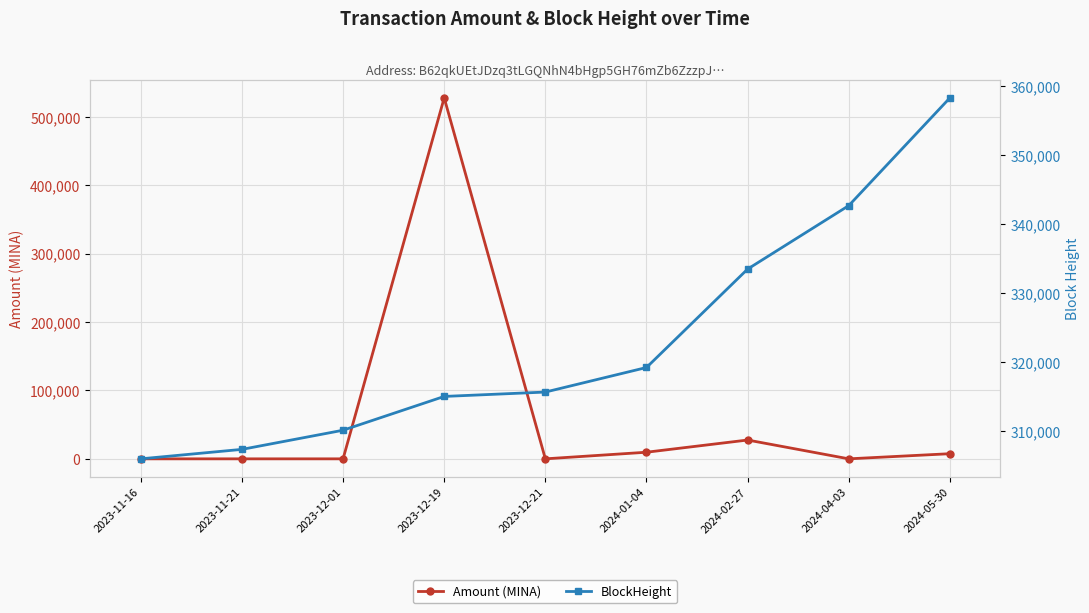

How many values in Amount (MINA) are above zero?

6